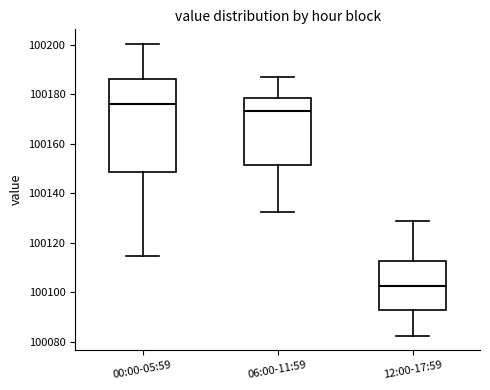

Reading left to right, transcribe this box plot: for each box, give where its median line is, the range the box spans, and where its two whiskers end, as read against the y-axis. The values are not printed on the chart, so give them approximately, as read against the axis.

00:00-05:59: median 100176, box 100148 to 100186, whiskers 100114 to 100200
06:00-11:59: median 100174, box 100152 to 100178, whiskers 100132 to 100188
12:00-17:59: median 100102, box 100092 to 100112, whiskers 100082 to 100128